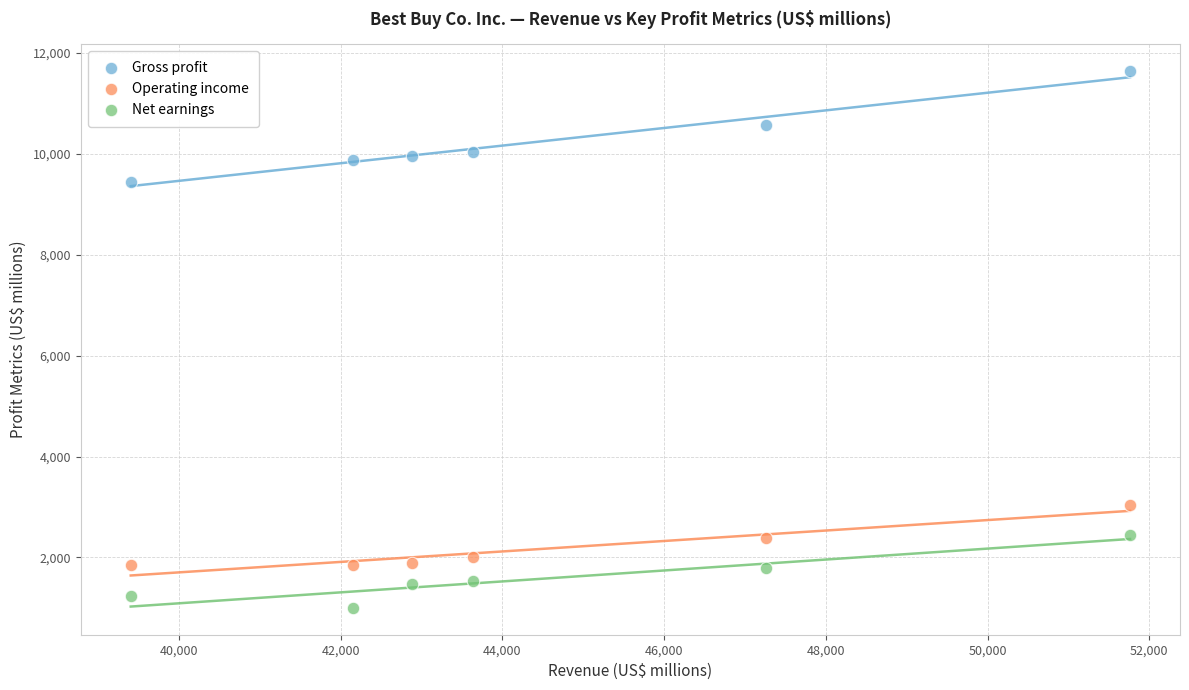

Which series contains the lowest Y value?

Net earnings